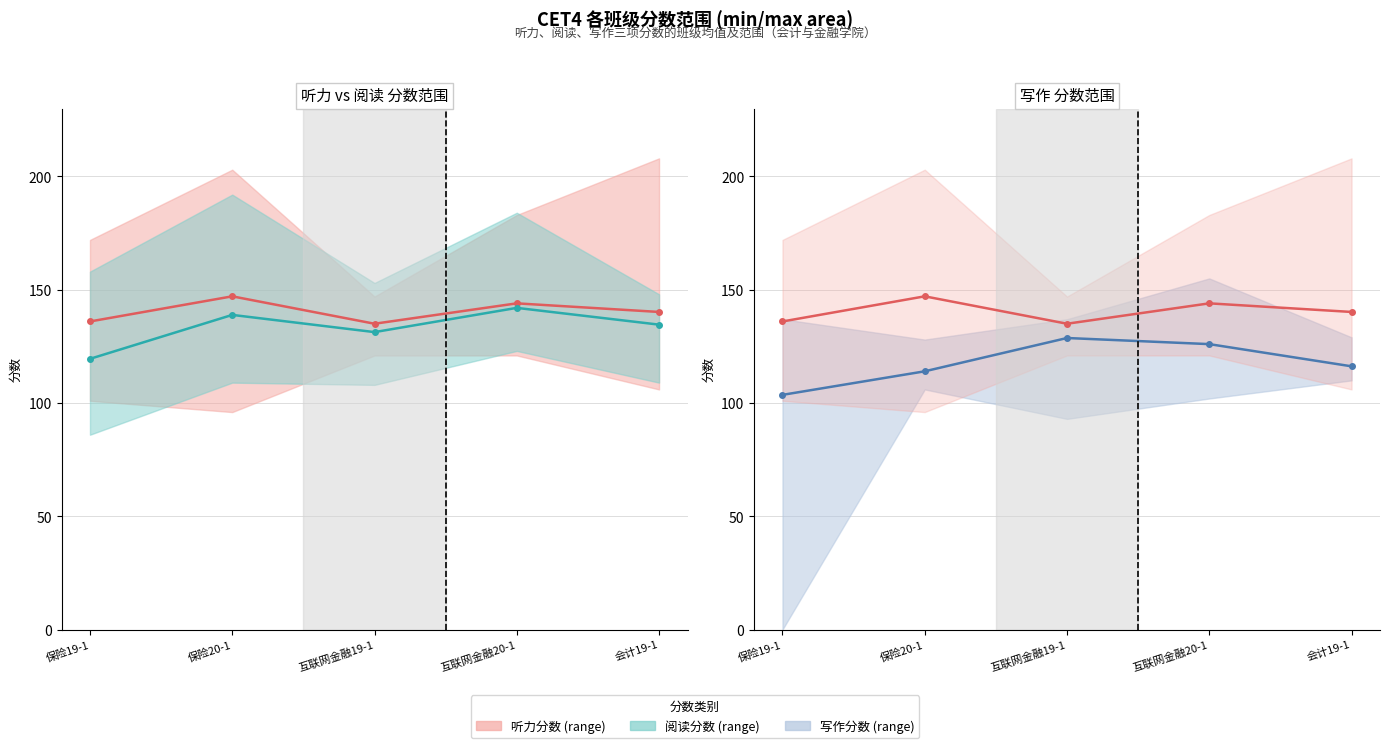

What is the label of the 2nd point from the right?

互联网金融20-1